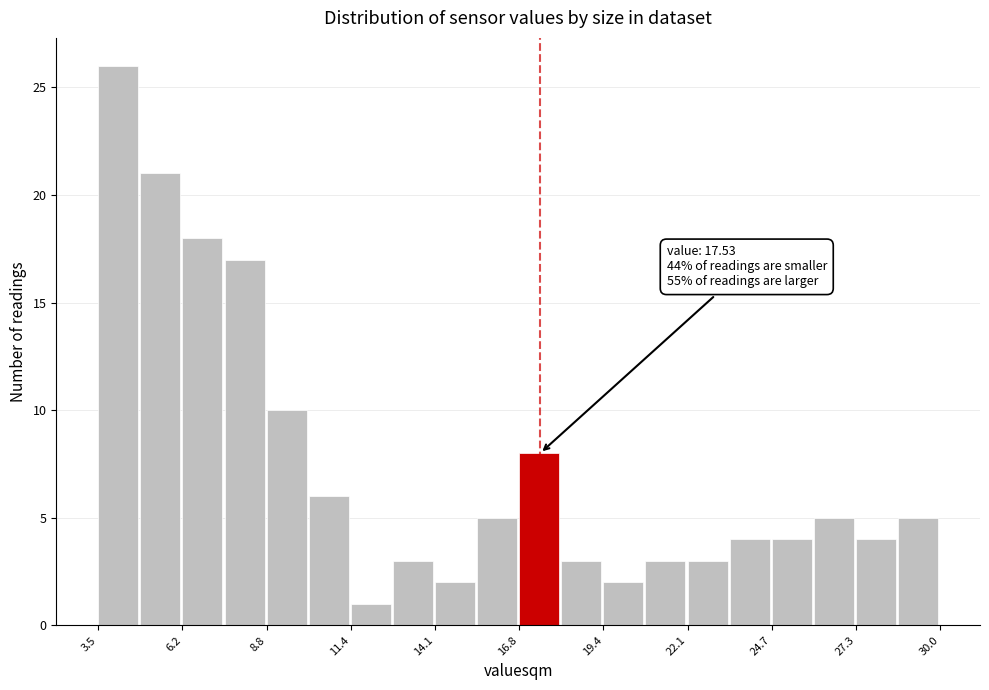

Around what value on the x-axis is the tallest bar? Give the approximate position of its centre, as read against the axis.

4.0